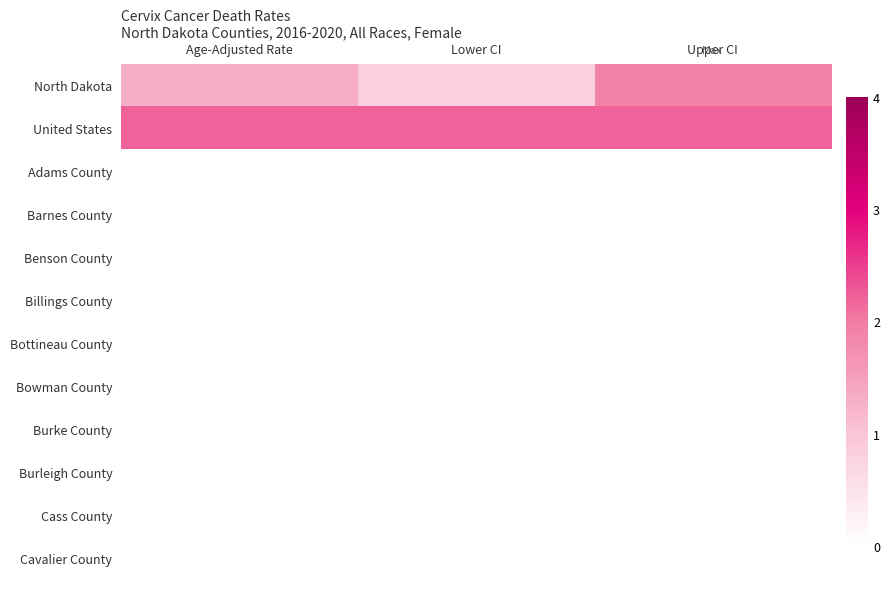

Reading left to right, transcribe all the data shown in this chart.

North Dakota: Age-Adjusted Rate=1.3	Lower CI=0.8	Upper CI=1.9
United States: Age-Adjusted Rate=2.2	Lower CI=2.2	Upper CI=2.2
Adams County: Age-Adjusted Rate=0.0	Lower CI=0.0	Upper CI=0.0
Barnes County: Age-Adjusted Rate=0.0	Lower CI=0.0	Upper CI=0.0
Benson County: Age-Adjusted Rate=0.0	Lower CI=0.0	Upper CI=0.0
Billings County: Age-Adjusted Rate=0.0	Lower CI=0.0	Upper CI=0.0
Bottineau County: Age-Adjusted Rate=0.0	Lower CI=0.0	Upper CI=0.0
Bowman County: Age-Adjusted Rate=0.0	Lower CI=0.0	Upper CI=0.0
Burke County: Age-Adjusted Rate=0.0	Lower CI=0.0	Upper CI=0.0
Burleigh County: Age-Adjusted Rate=0.0	Lower CI=0.0	Upper CI=0.0
Cass County: Age-Adjusted Rate=0.0	Lower CI=0.0	Upper CI=0.0
Cavalier County: Age-Adjusted Rate=0.0	Lower CI=0.0	Upper CI=0.0